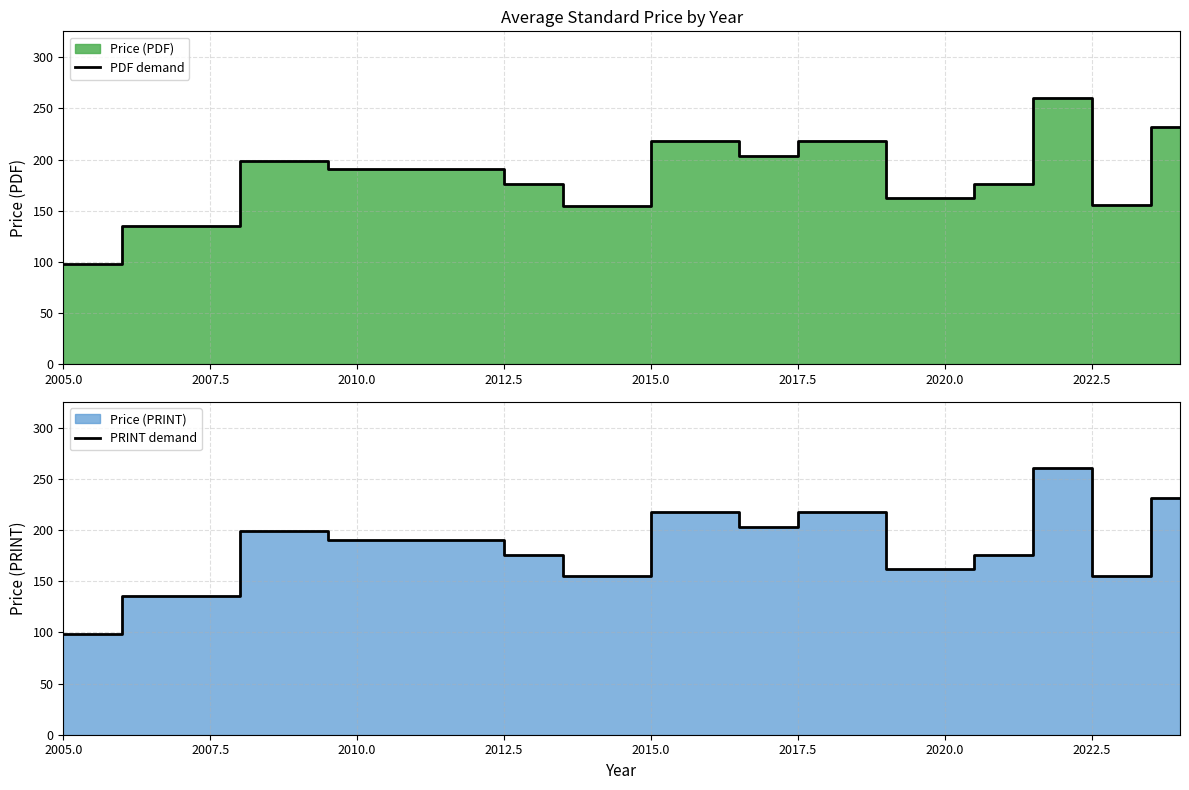

How many data points in PDF demand are above 190?

8